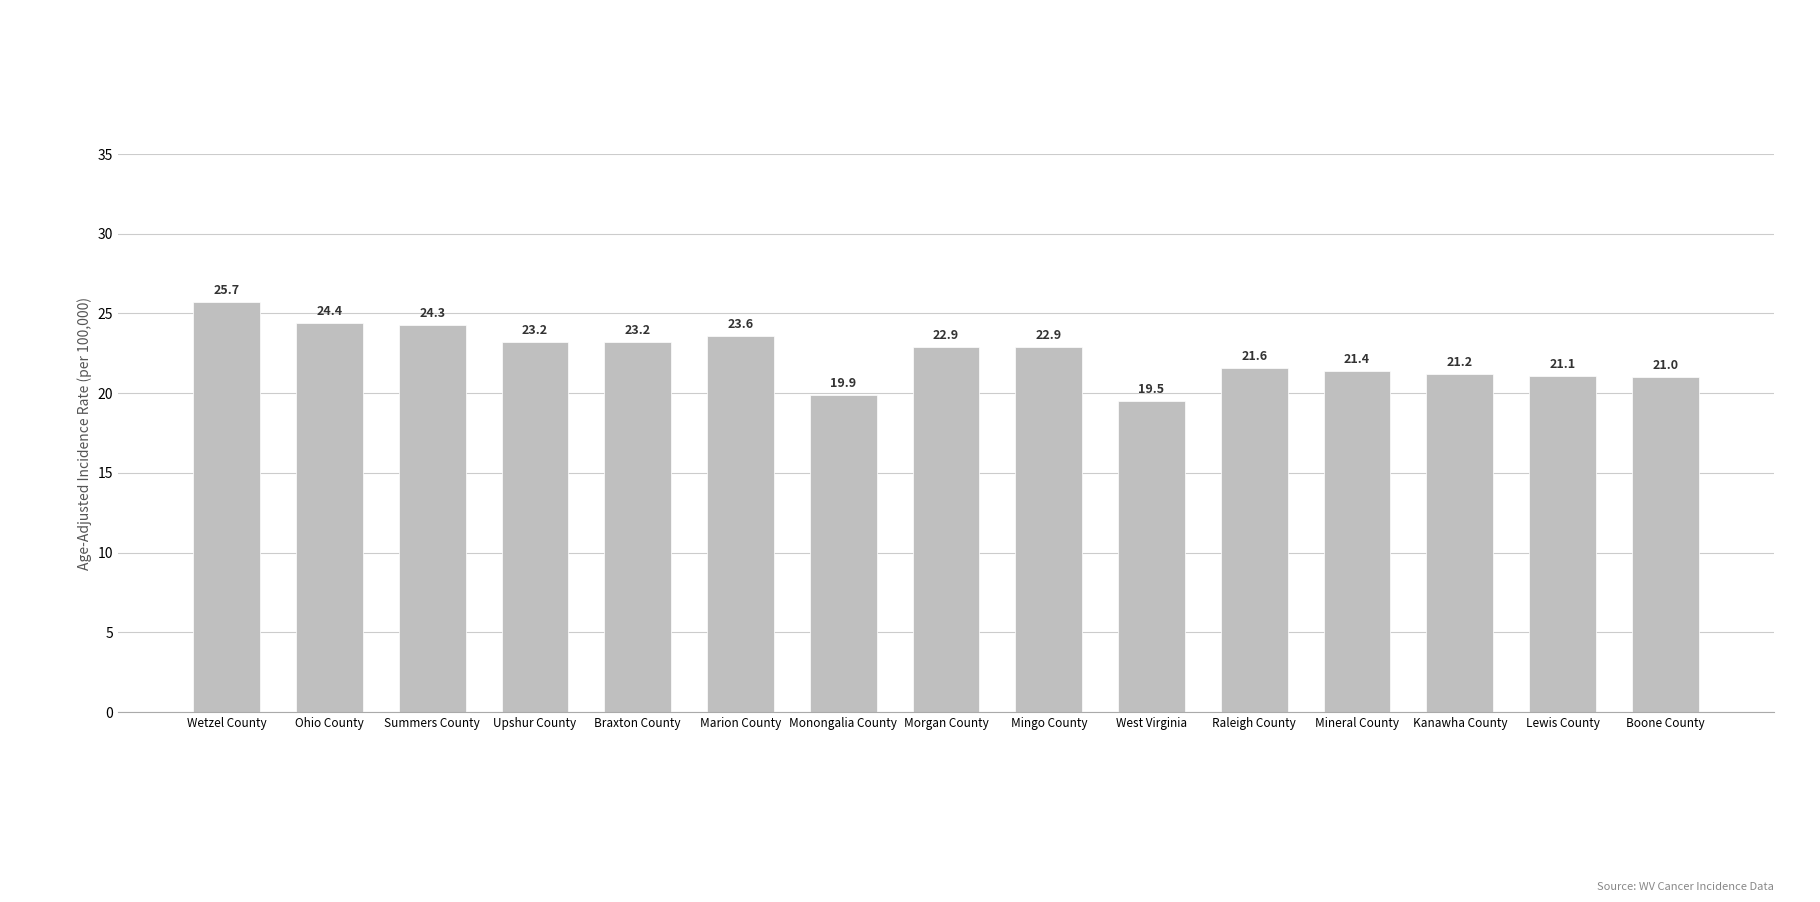

Which label corresponds to the smallest value in the chart?

West Virginia